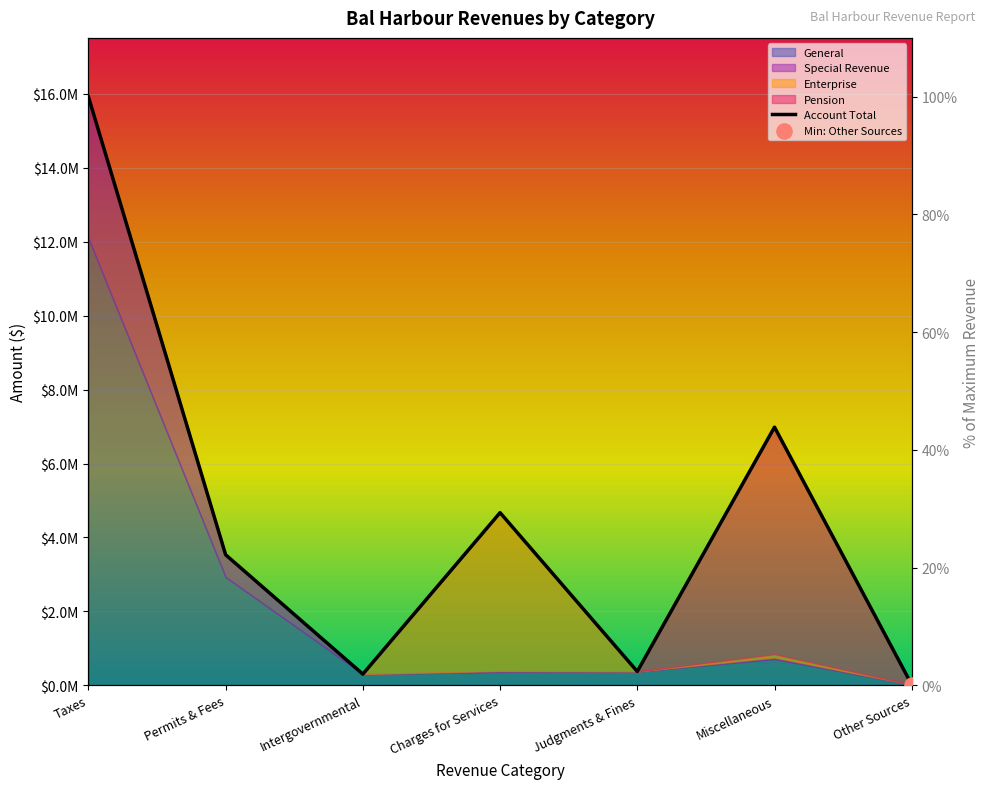

Between Charges for Services and Intergovernmental, which is larger?

Charges for Services